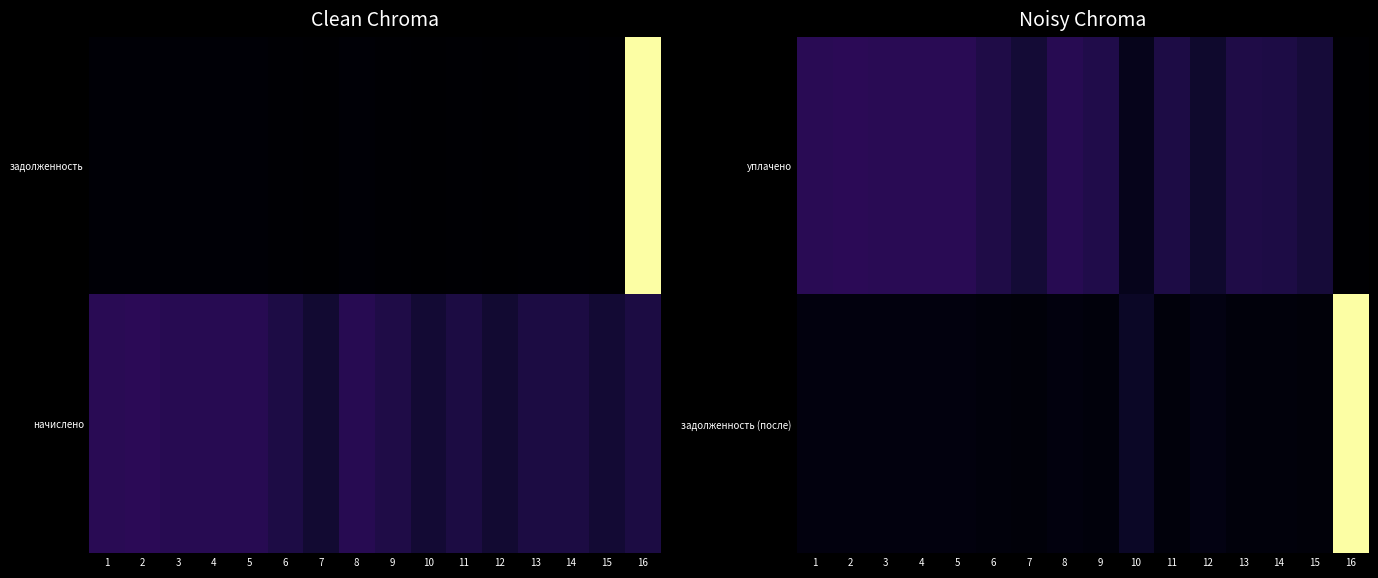

At which label does уплачено reach its minimum?

16